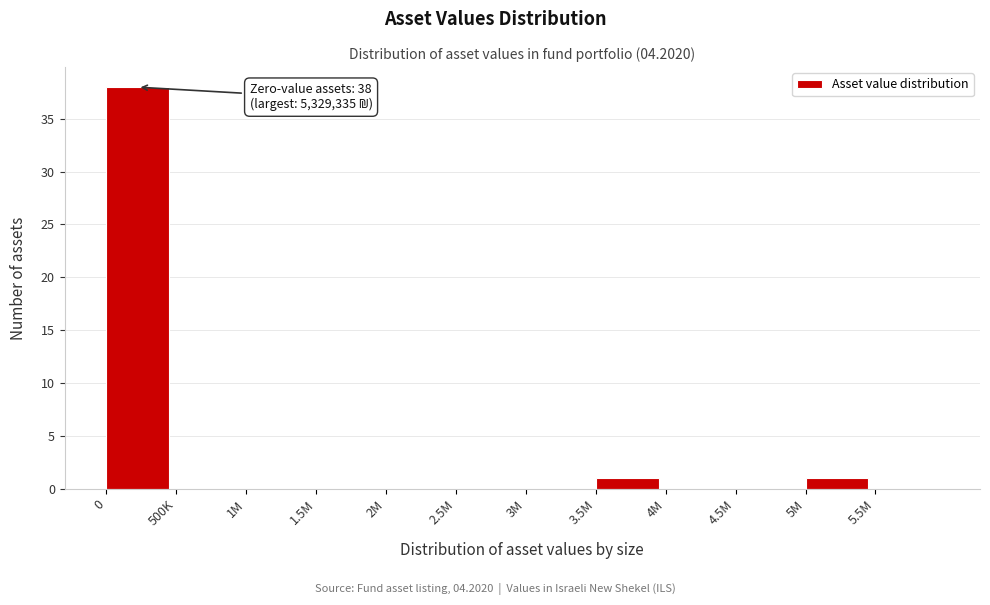

Reading left to right, what are all the values shown in this chart?

0=38	500K=0	1M=0	1.5M=0	2M=0	2.5M=0	3M=0	3.5M=1	4M=0	4.5M=0	5M=1	5.5M=0